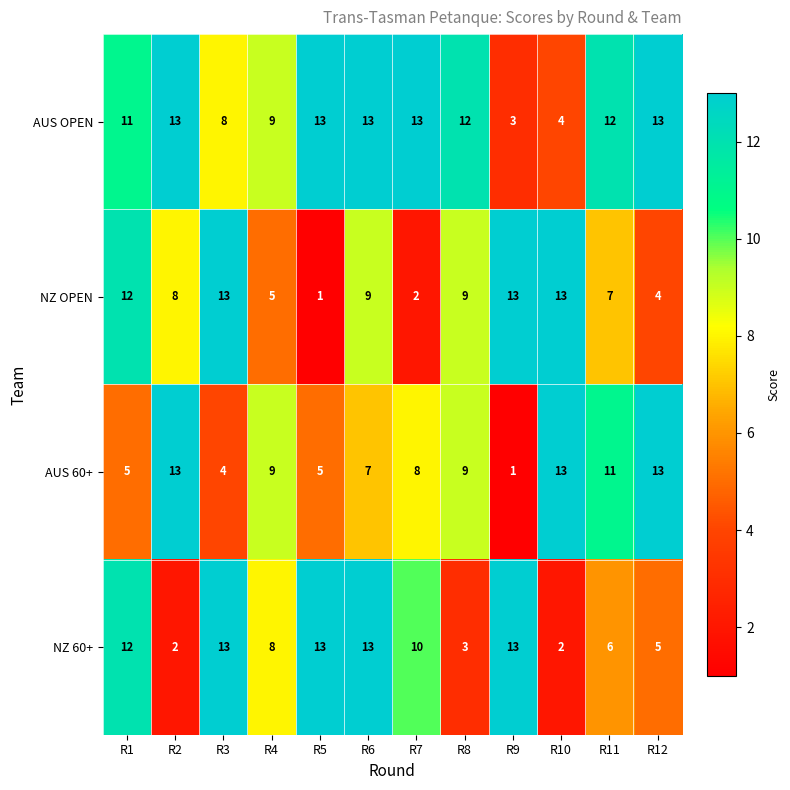

What is the average value of the AUS 60+ series?

8